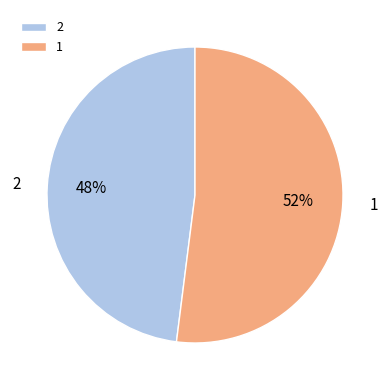

To the nearest percent, what is the difference between the 1 and 2 slice percentages?

4%